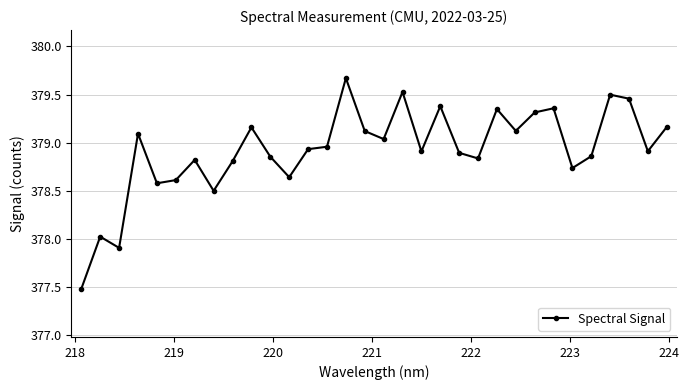

True or false: the data has more than 0 interior local peaks.

True